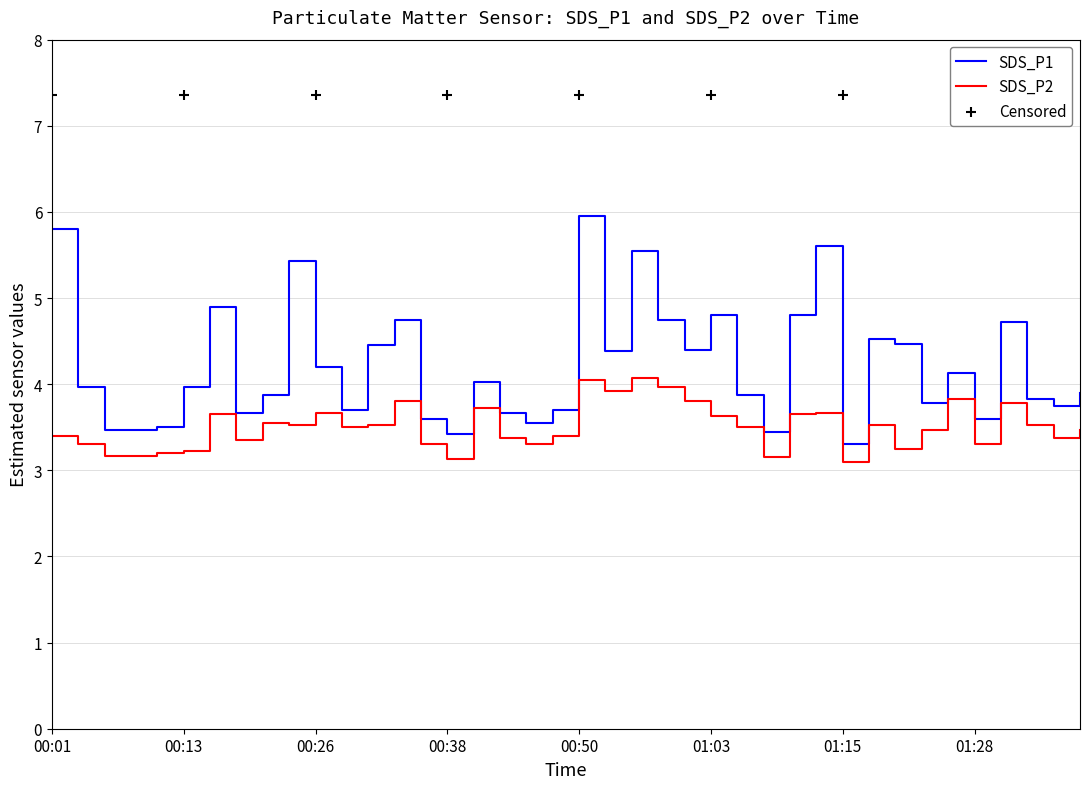

At how many categories does at least one series exceed 4?

19